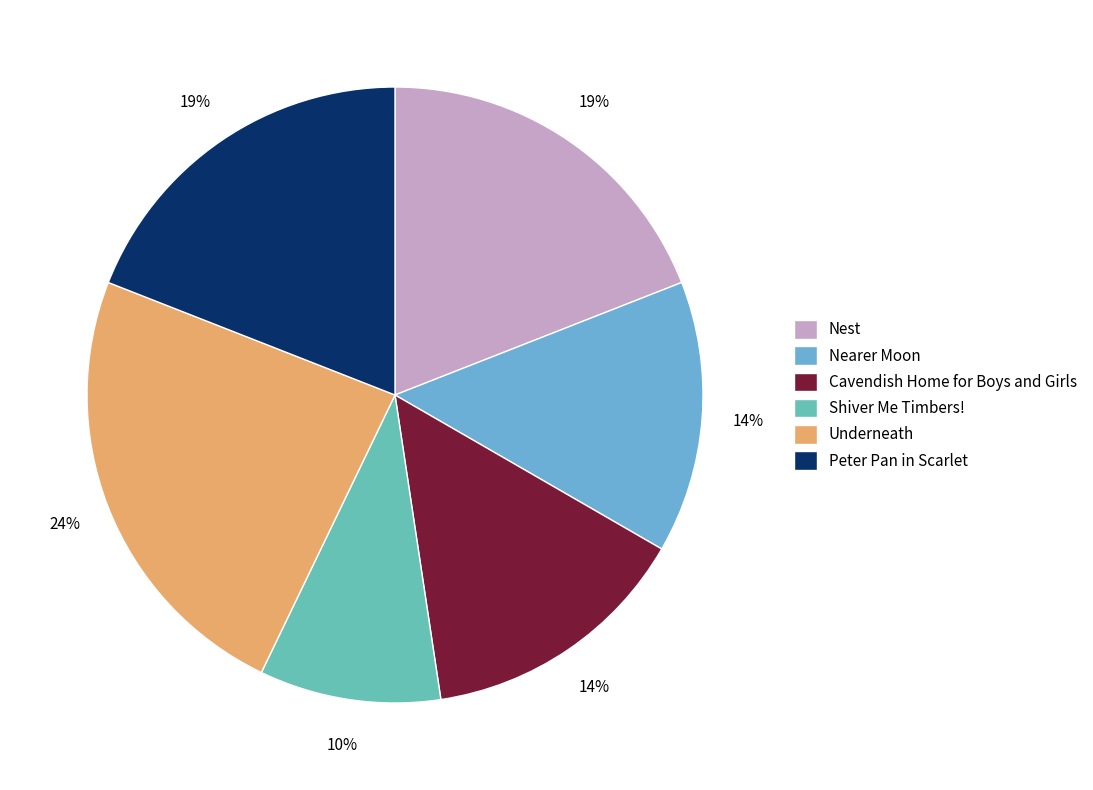

Is there any slice that represents more than half of the pie?

No